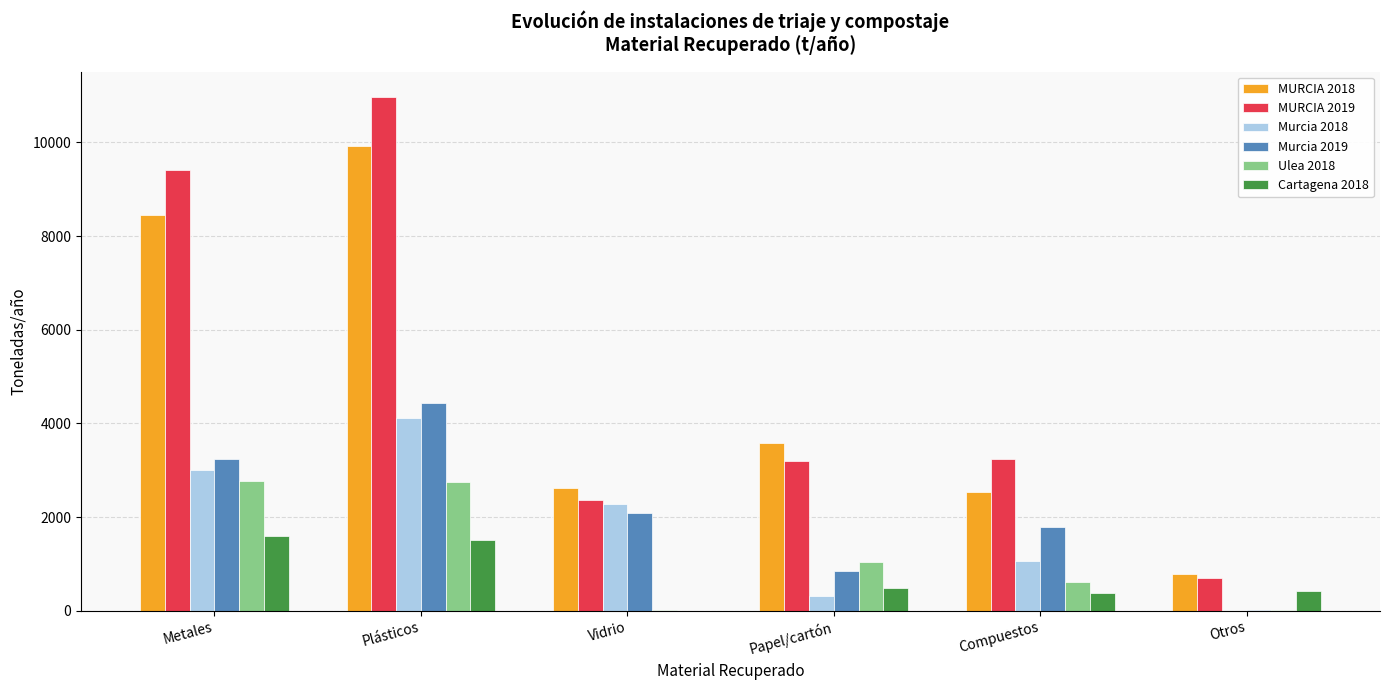

What is the maximum value shown in the chart?

10961.1